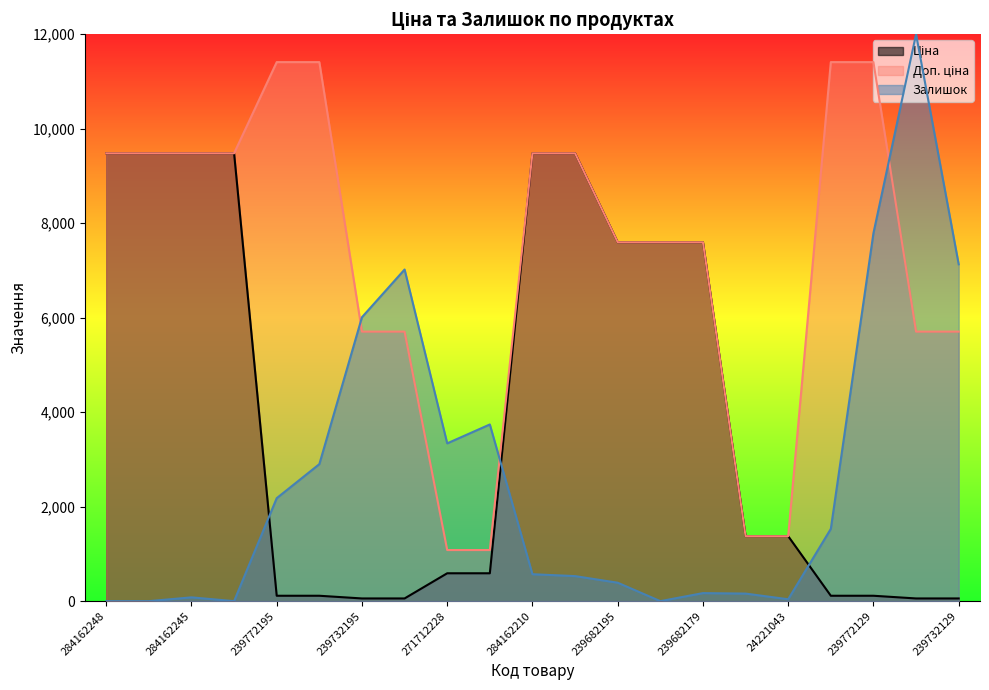

How many lines are shown in the chart?

3